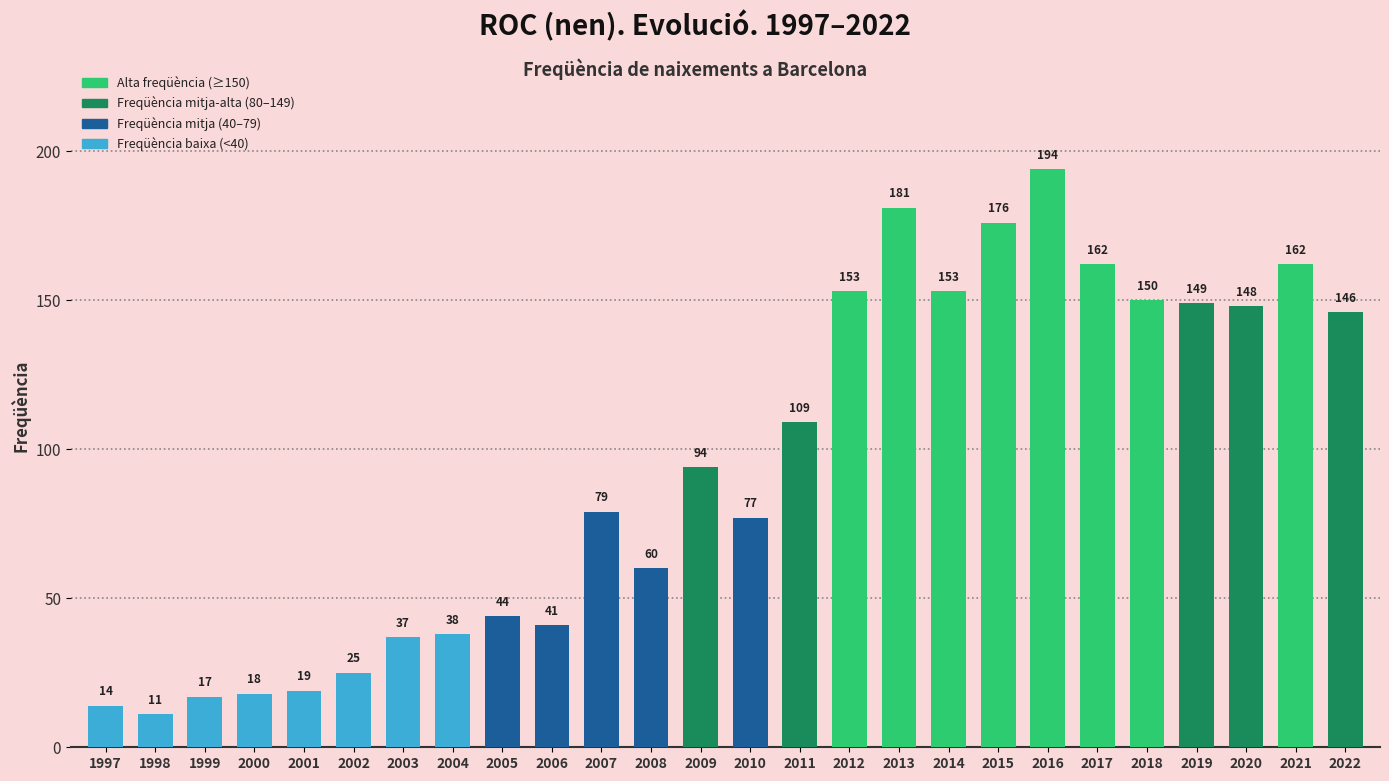

Are the bars grouped side by side (vs. stacked)?

No